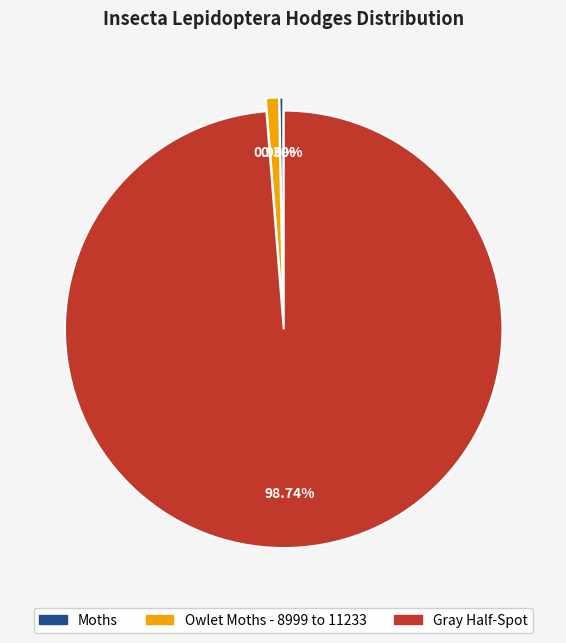

To the nearest percent, what is the difference between the largest and smallest slice percentages?

98%